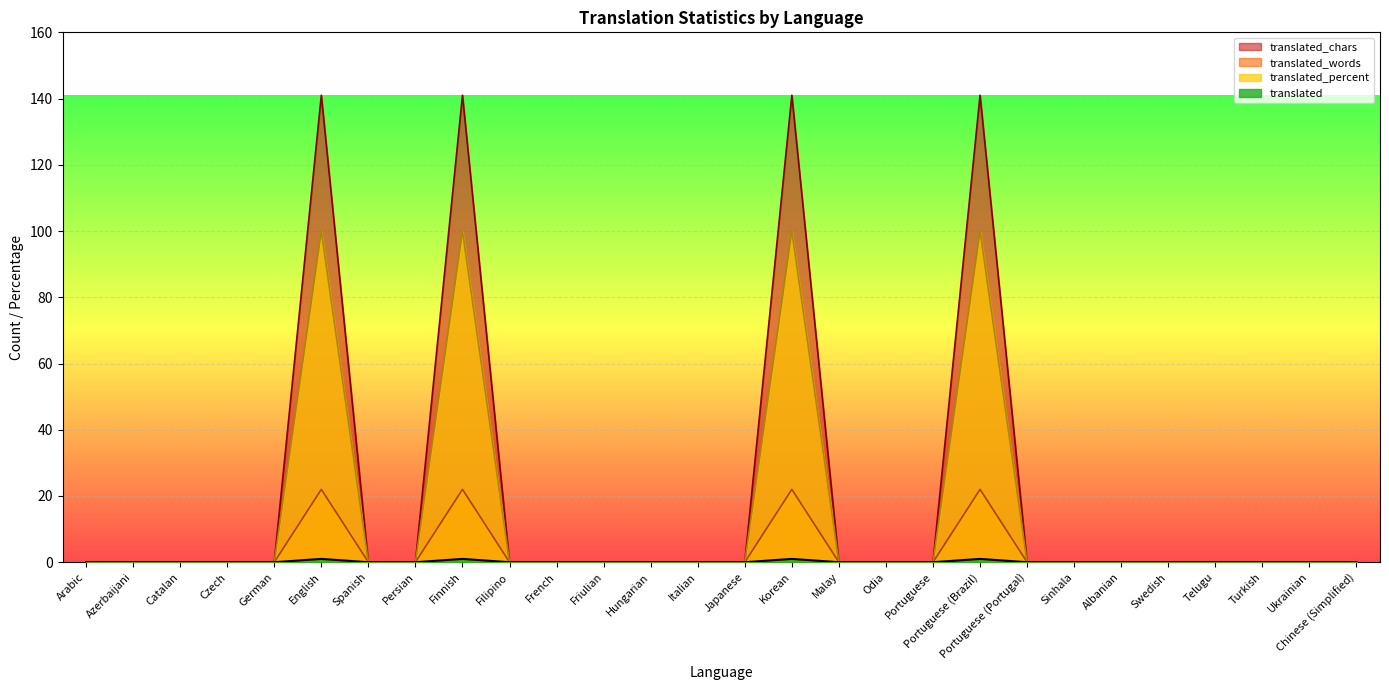

What is the maximum value shown in the chart?

141